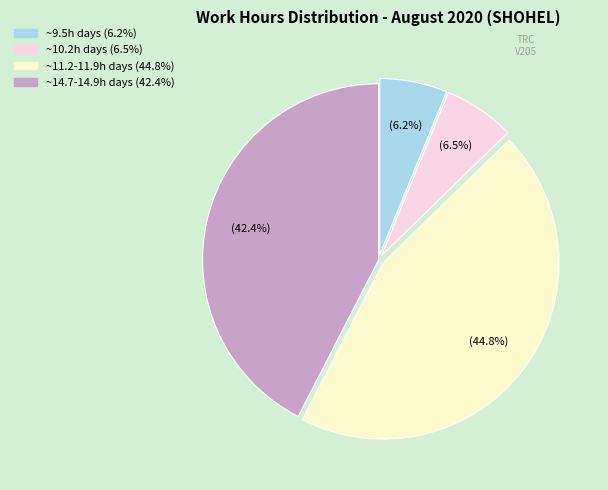

Is there any slice that represents more than half of the pie?

No